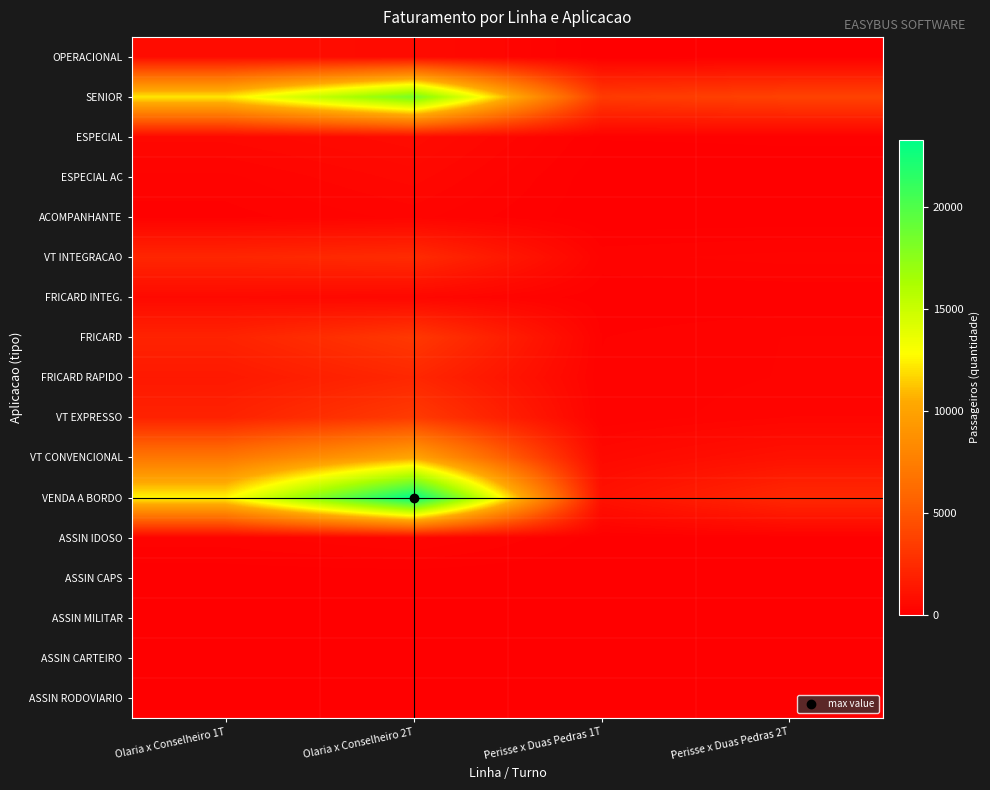

Rank the series at Perisse x Duas Pedras 2T from lowest to highest value.

ASSIN MILITAR, ASSIN CARTEIRO, ASSIN RODOVIARIO, ASSIN CAPS, ACOMPANHANTE, ESPECIAL AC, OPERACIONAL, ASSIN IDOSO, FRICARD INTEG., ESPECIAL, FRICARD, FRICARD RAPIDO, VT INTEGRACAO, VT EXPRESSO, VT CONVENCIONAL, VENDA A BORDO, SENIOR